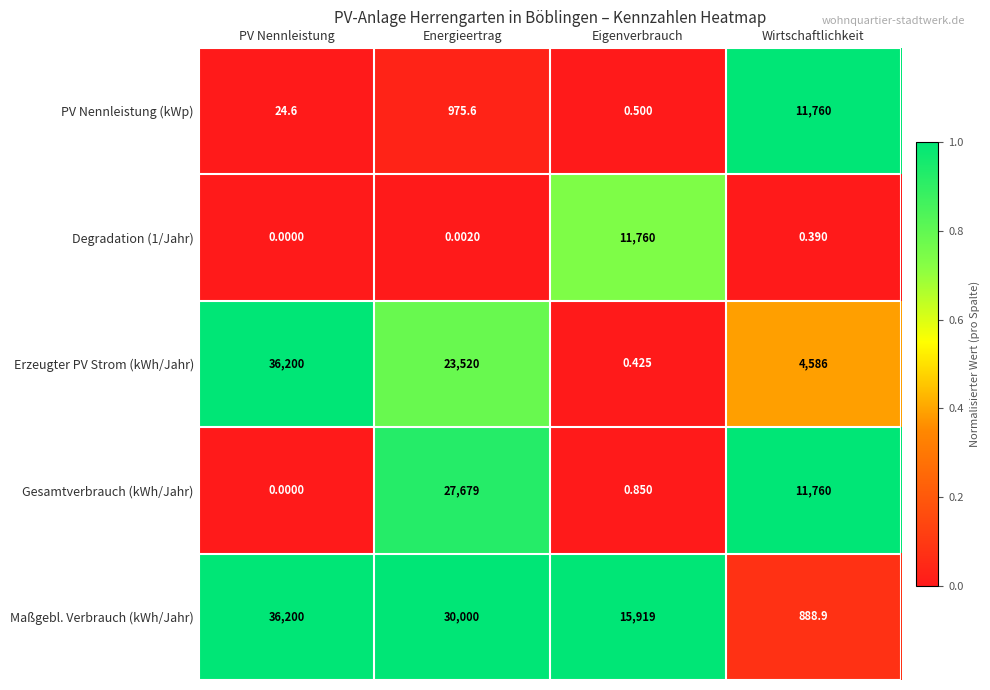

Rank the series at Eigenverbrauch from lowest to highest value.

Erzeugter PV Strom (kWh/Jahr), PV Nennleistung (kWp), Gesamtverbrauch (kWh/Jahr), Degradation (1/Jahr), Maßgebl. Verbrauch (kWh/Jahr)